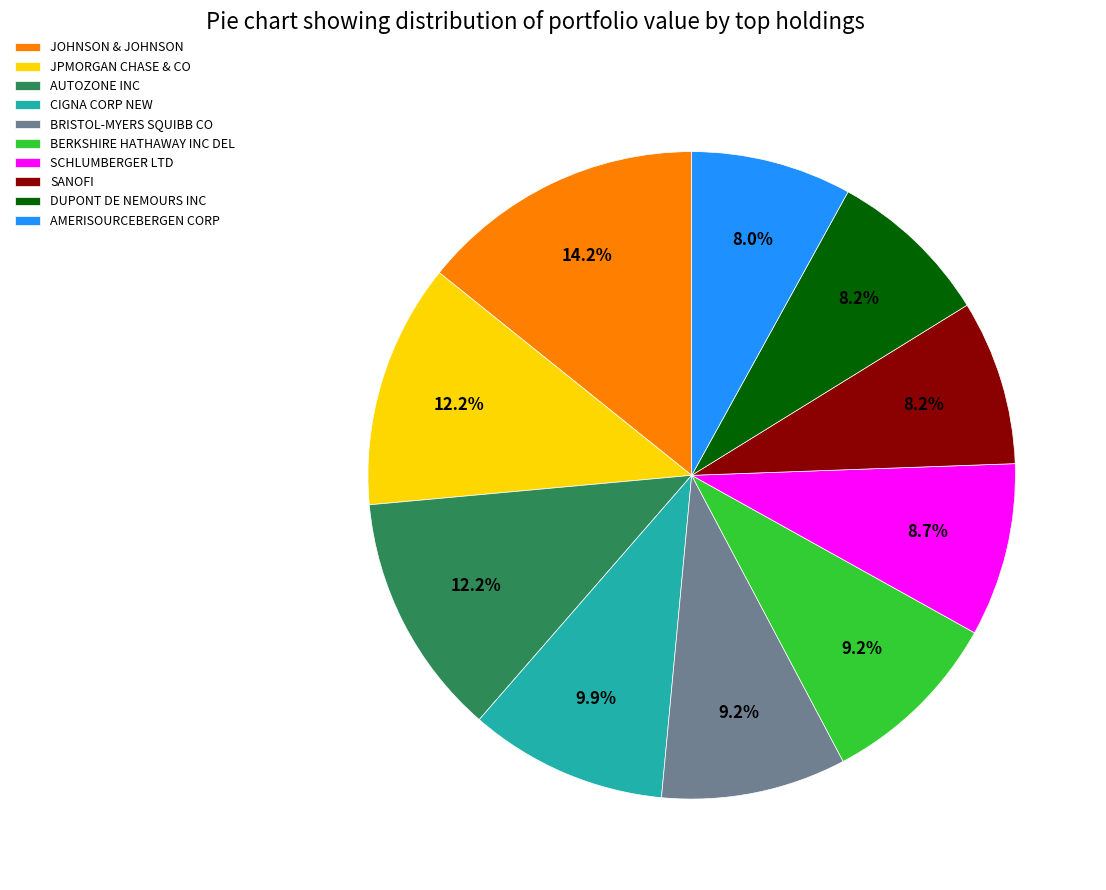

Count the number of slices in the pie.

10